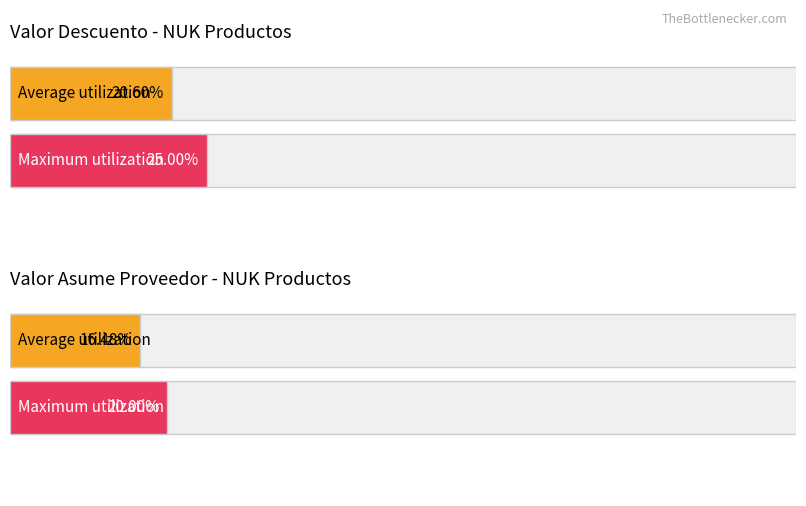

Which series has the widest spread of values?

Valor Descuento